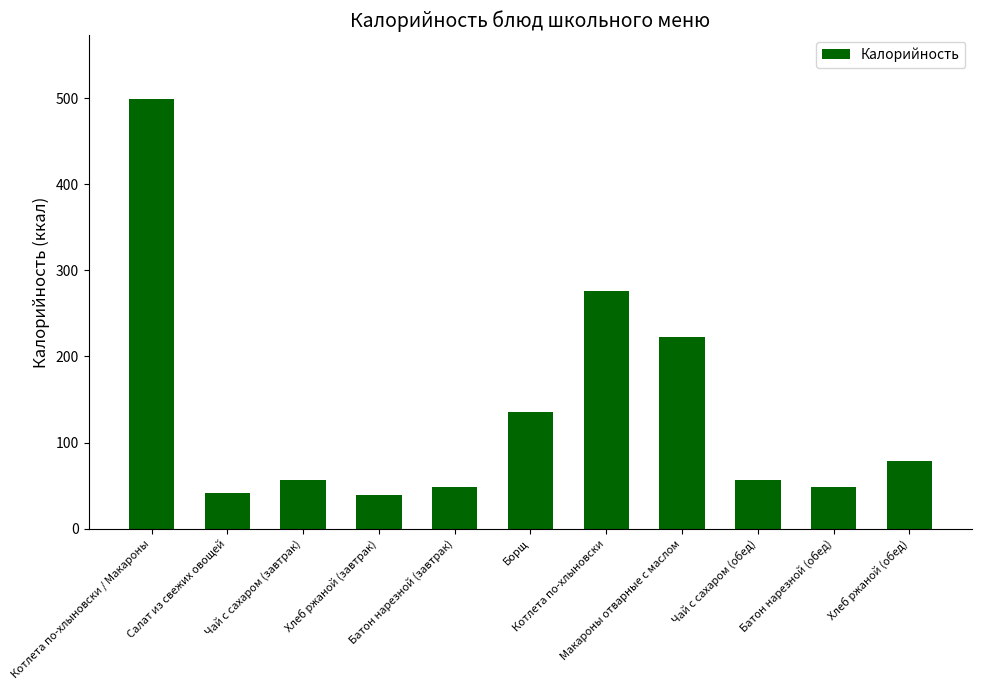

Is it true that the value at Чай с сахаром (завтрак) is 56.0?

True